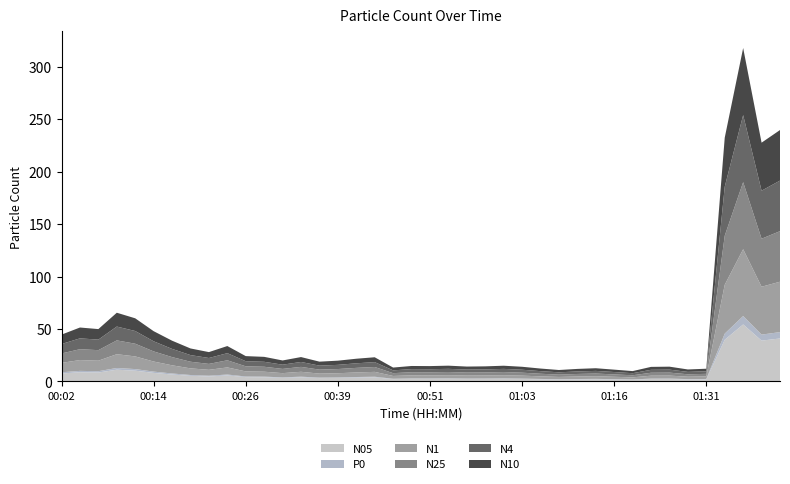

What is the highest value of the N05 series?

54.4